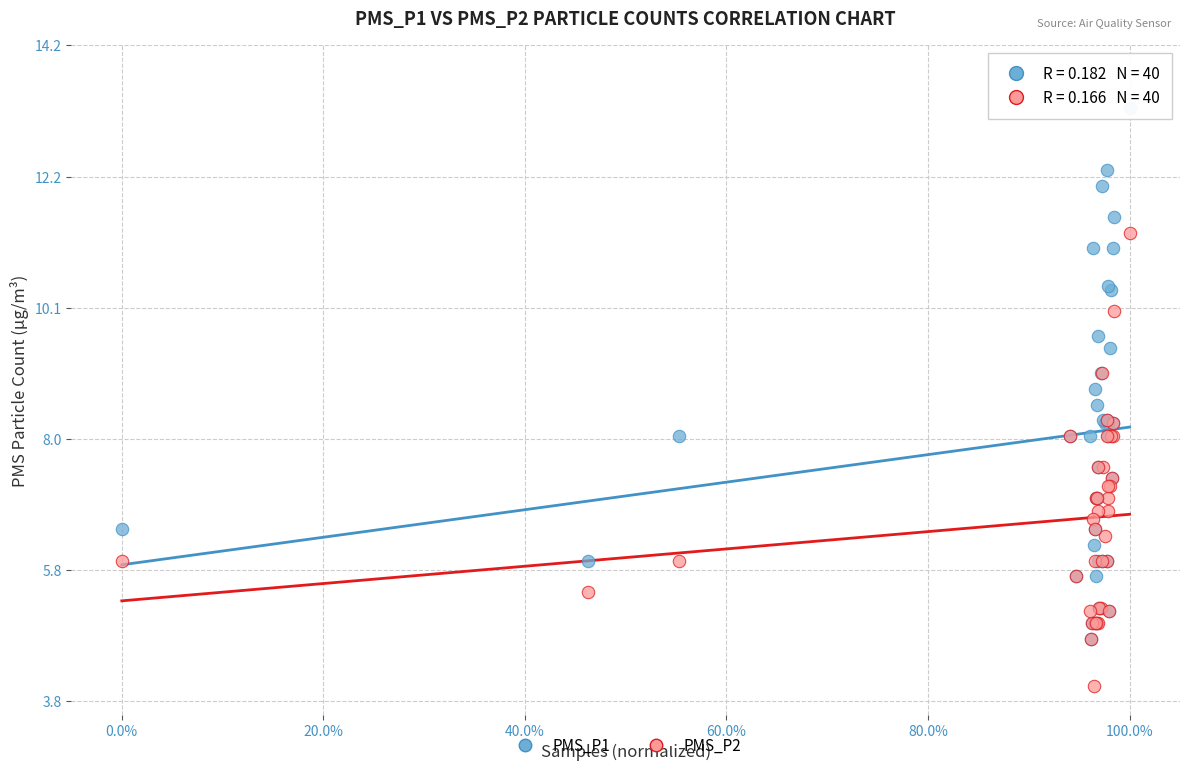

What are all the series names shown in the legend?

PMS_P1, PMS_P2